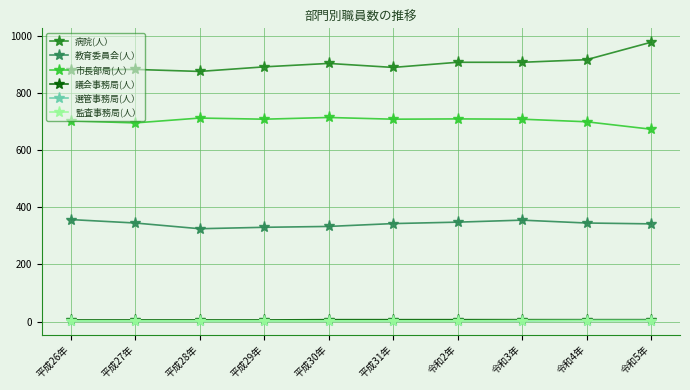

At how many categories does at least one series exceed 136?

10